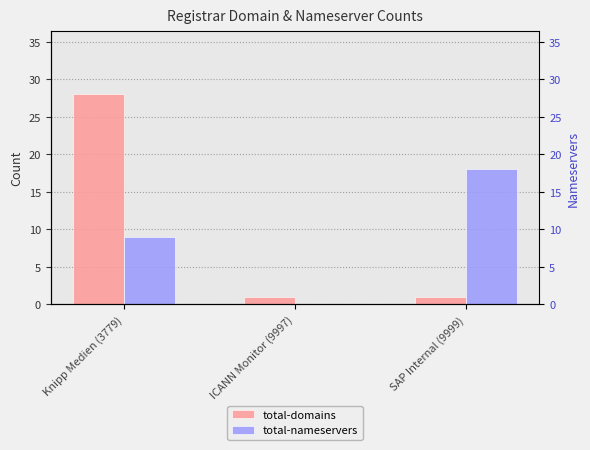

Count the total-nameservers values in the range 0 to 18.

3